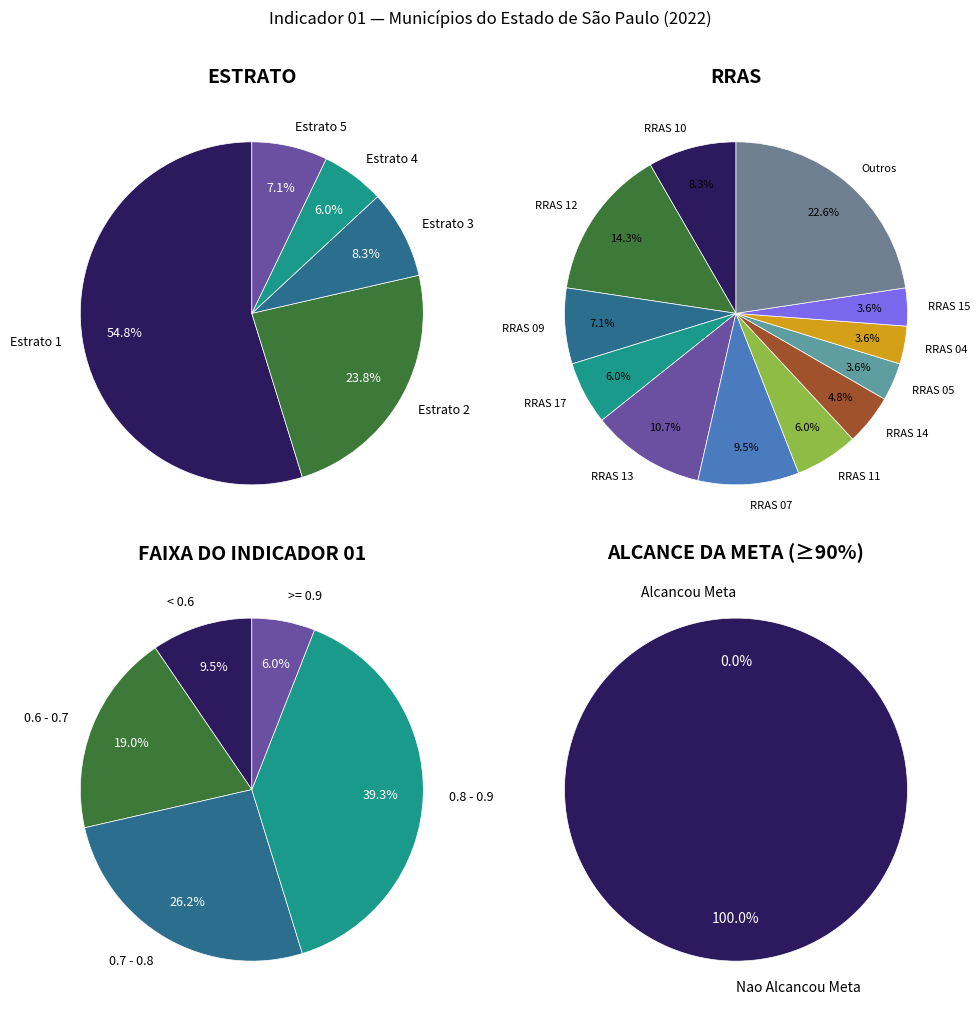

Does 7 account for over 50% of the chart?

No